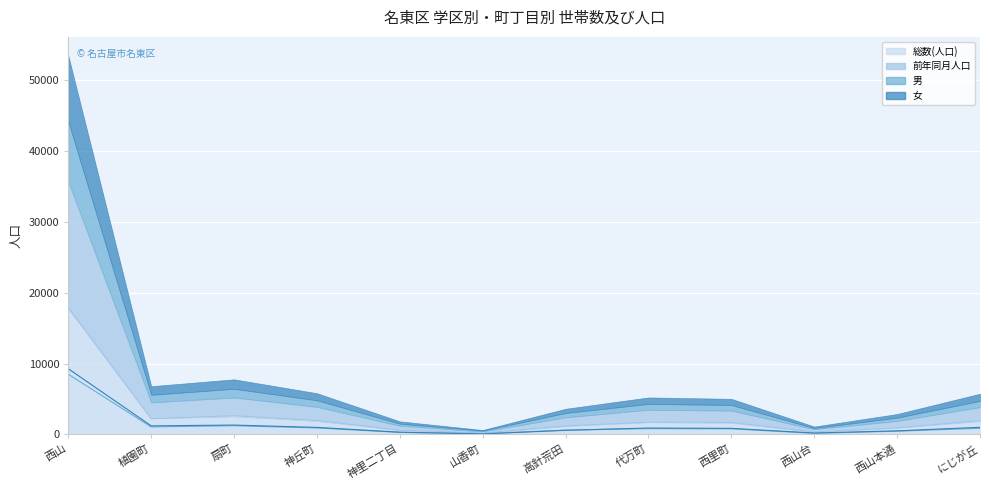

What is the smallest value displayed?

78